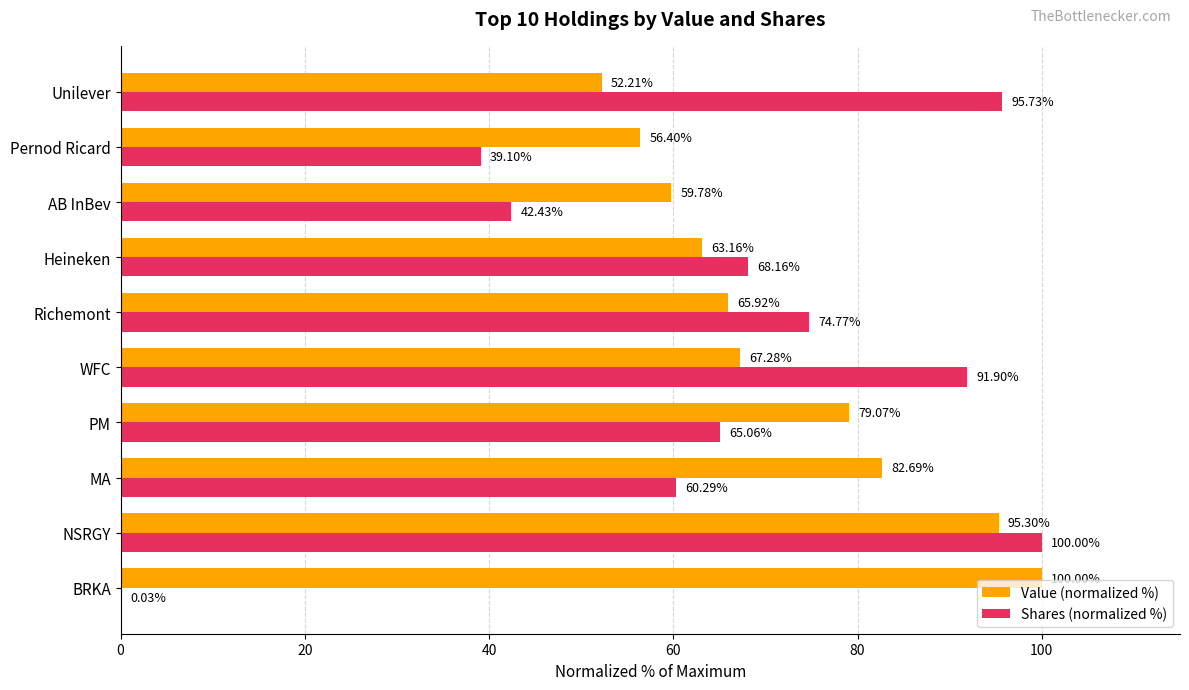

Between BRKA and Heineken, which series saw the biggest shift?

Shares (normalized %)